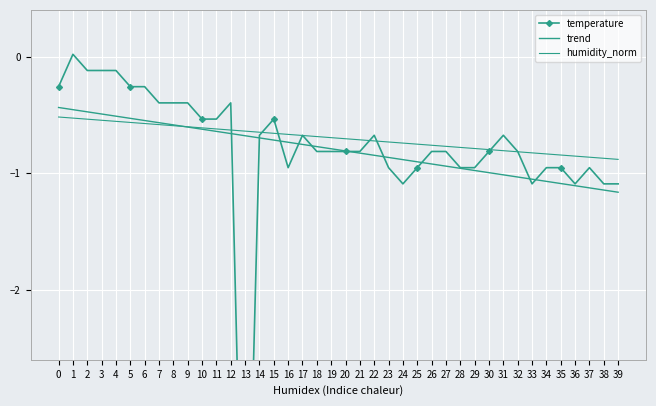

What is the difference between the highest and lowest values at 19?

0.1